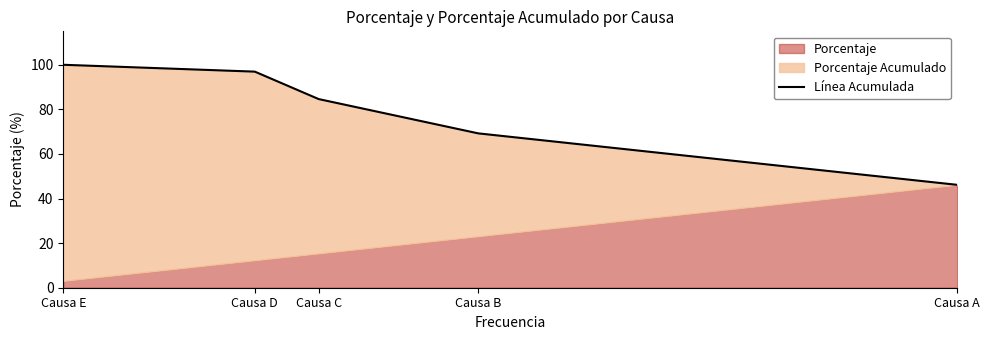

Where is the data nearest to the value 73?

Causa B